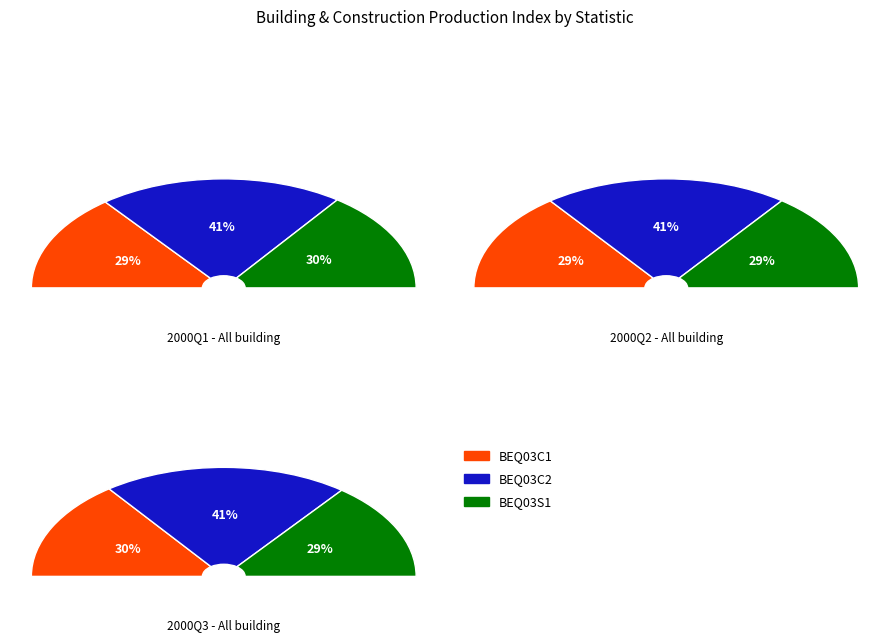

Is it true that 2 is 20% of the pie?

False